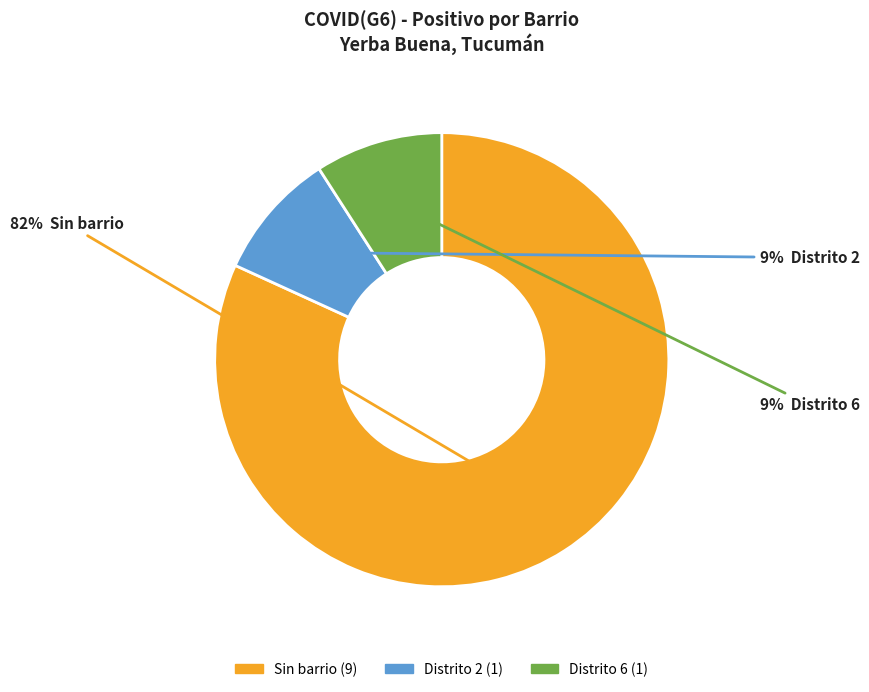

How many segments does this pie chart have?

3